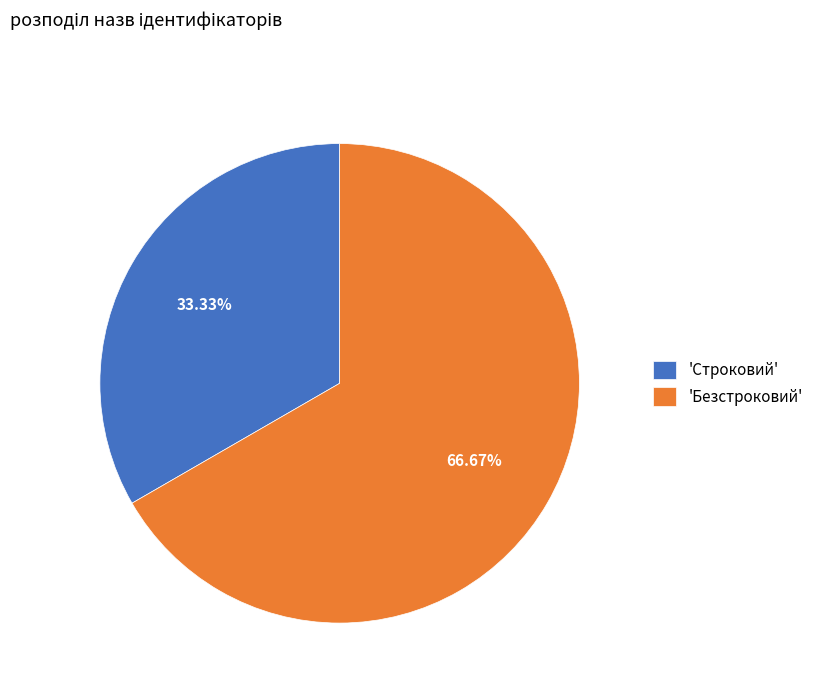

Is 'Безстроковий' the majority of the pie?

Yes